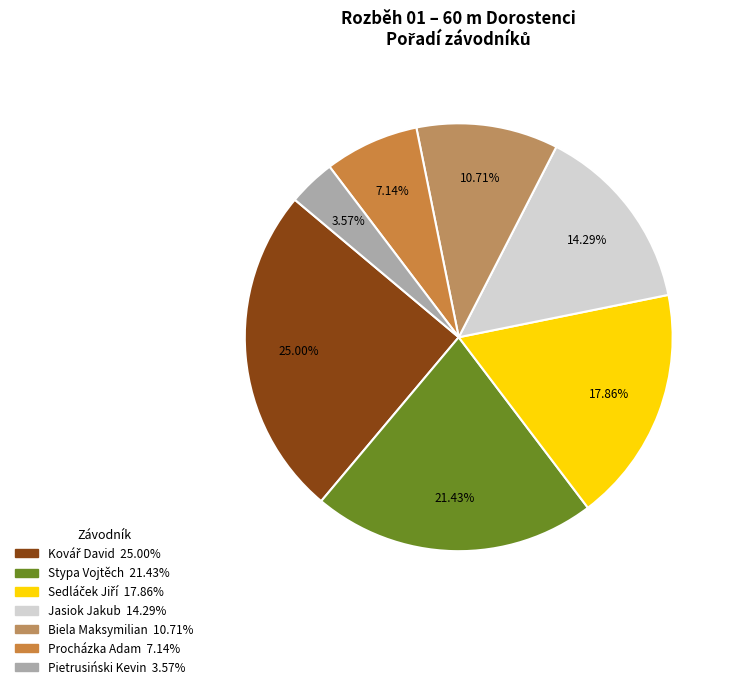

Between Biela Maksymilian and Stypa Vojtěch, which is larger?

Stypa Vojtěch